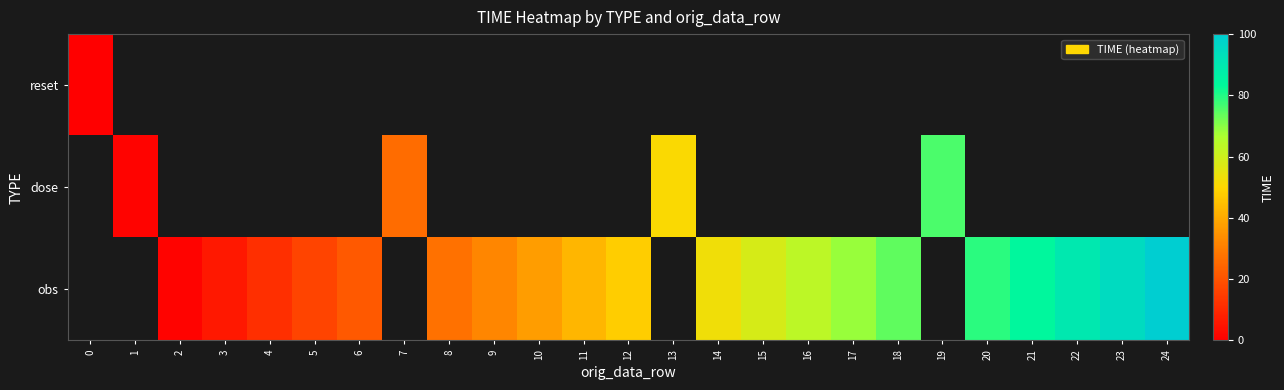

How many obs values are between 21 and 73?

10